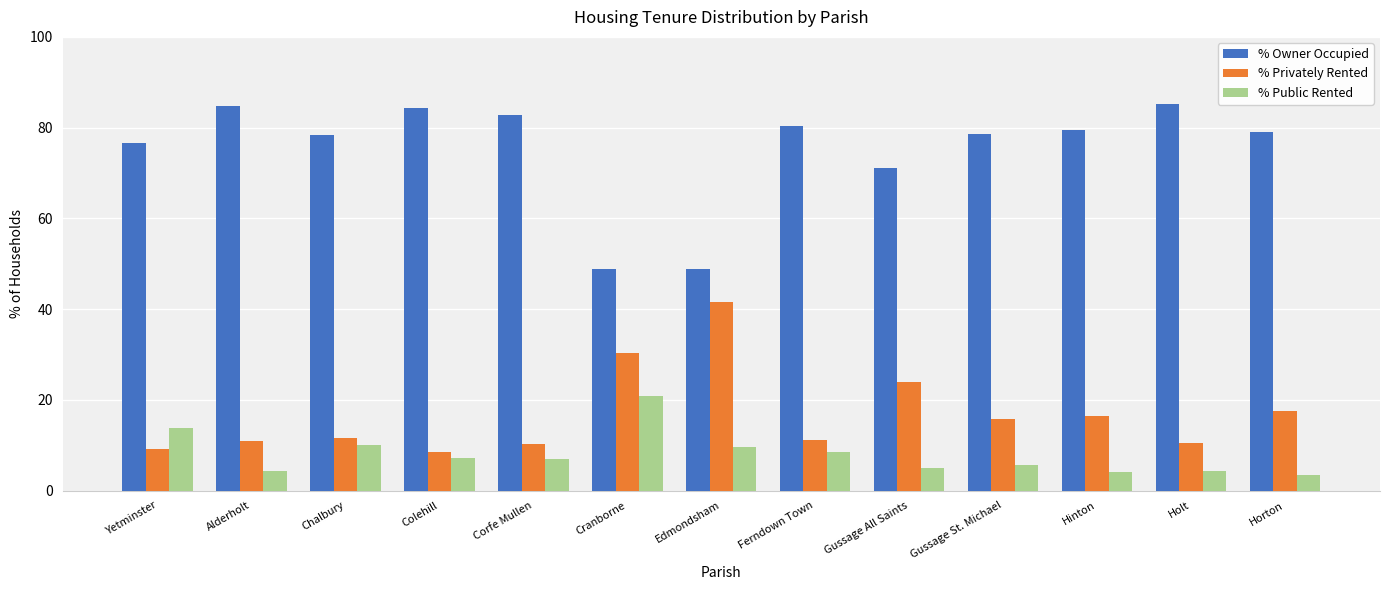

What is the difference between the maximum and second lowest values in the % Privately Rented series?

32.5